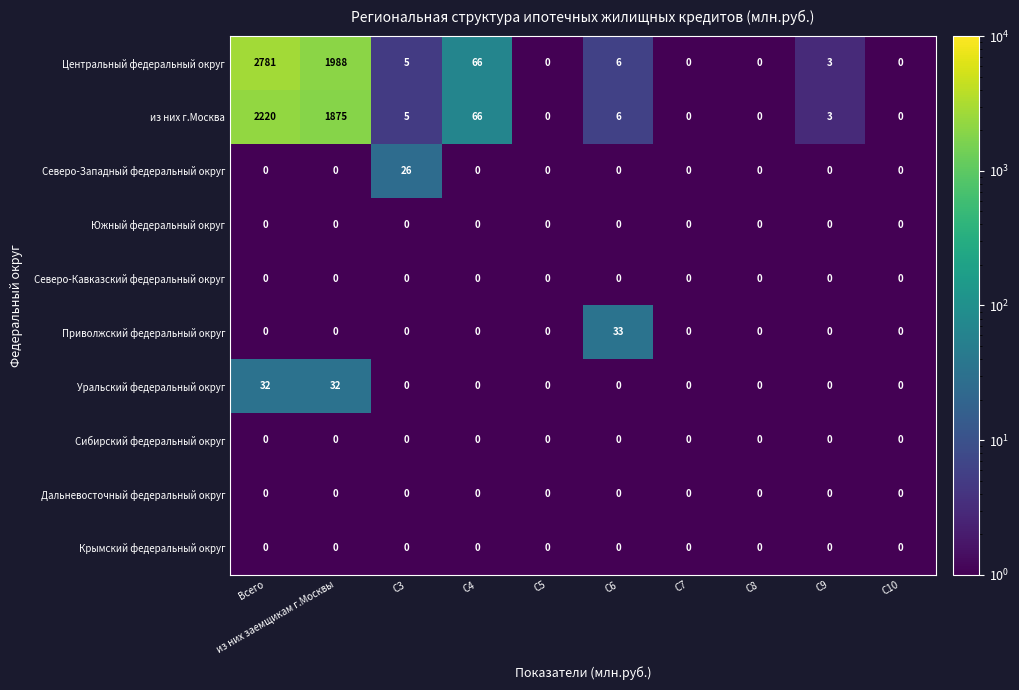

At how many categories does at least one series exceed 248?

2